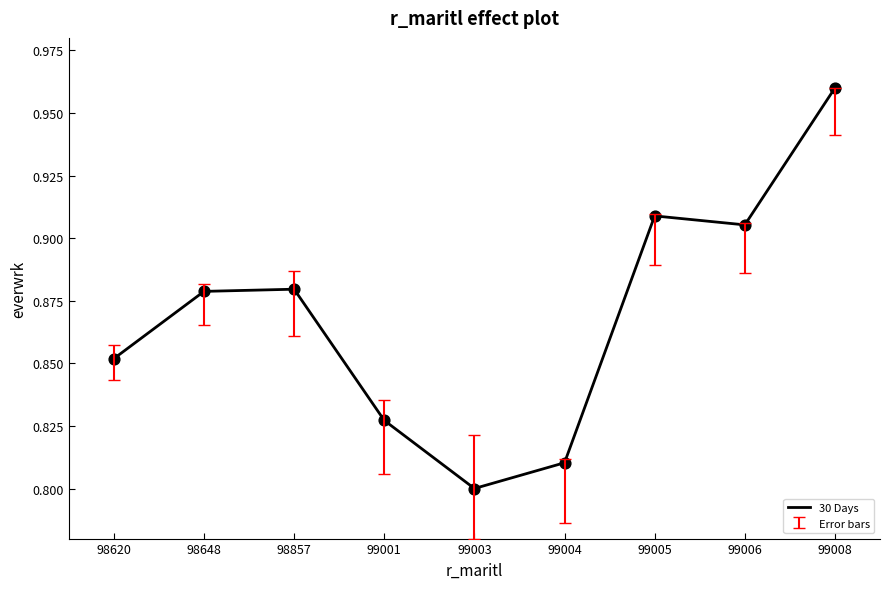

Which has a higher value, 99001 or 99006?

99006